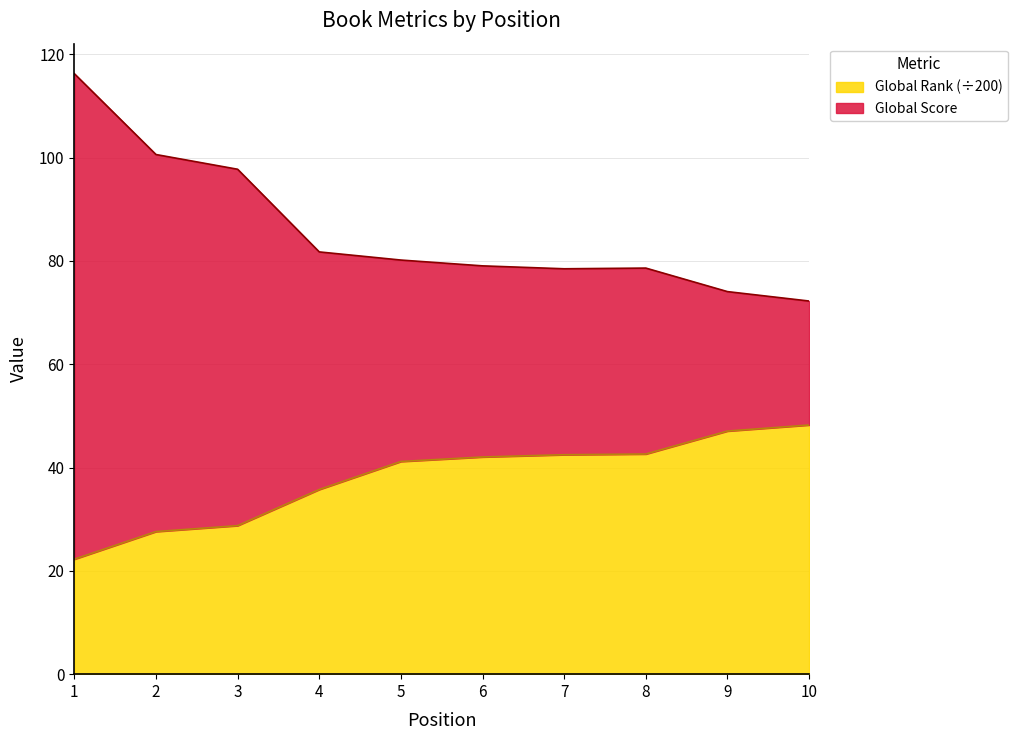

How many lines are shown in the chart?

2